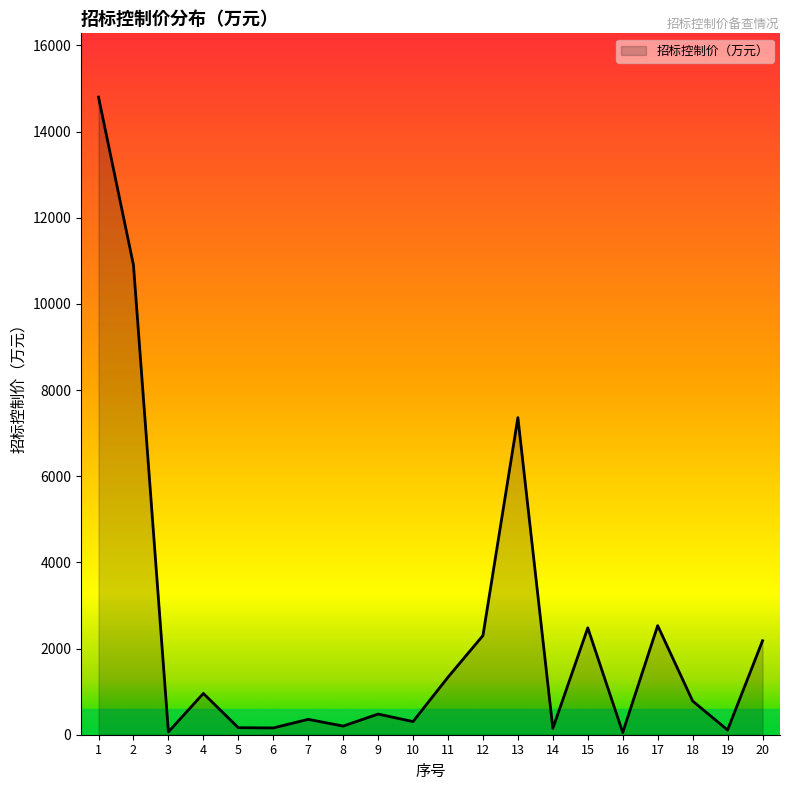

What is the difference between the maximum and minimum values?

14749.6